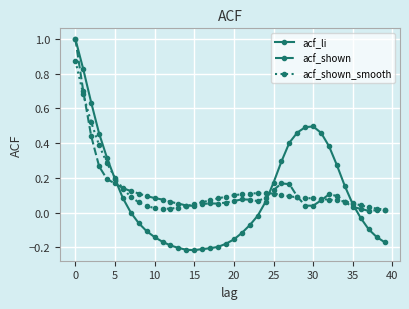

True or false: acf_shown has more than 0 points higher than both neighbors.

True